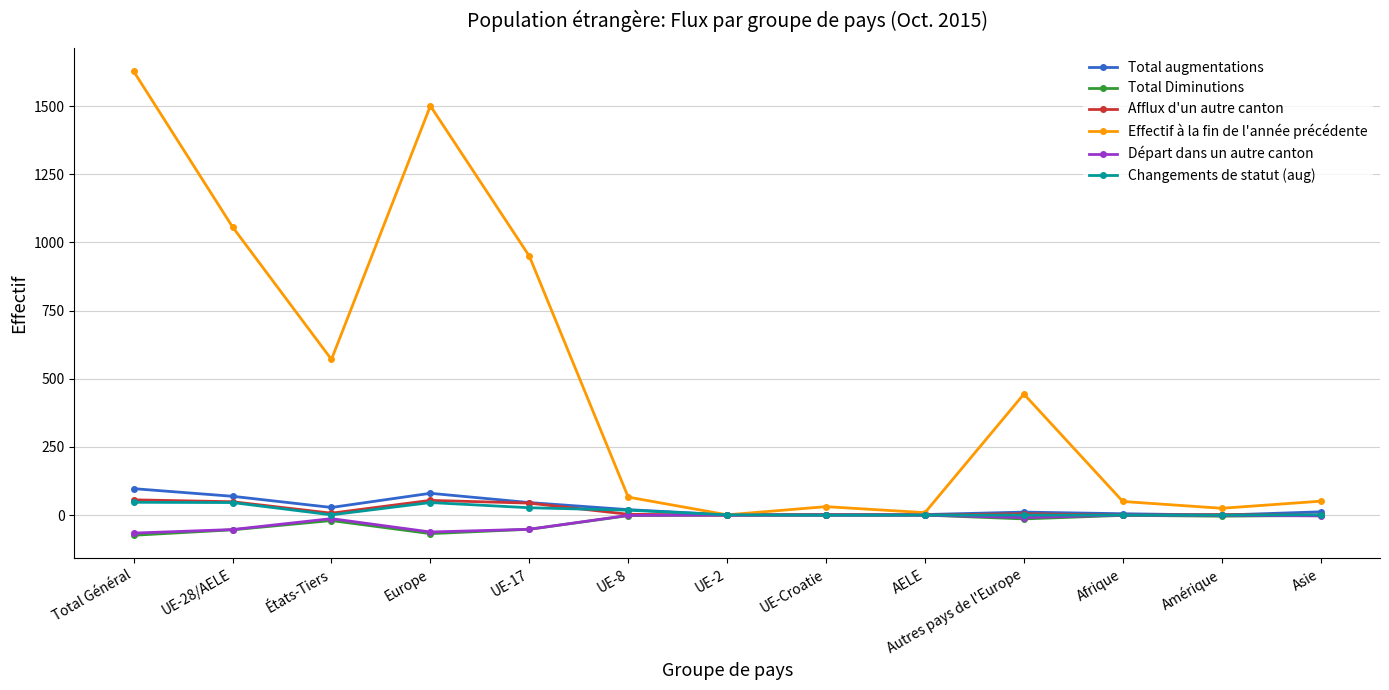

At which label does Total Diminutions first exceed -4?

UE-8